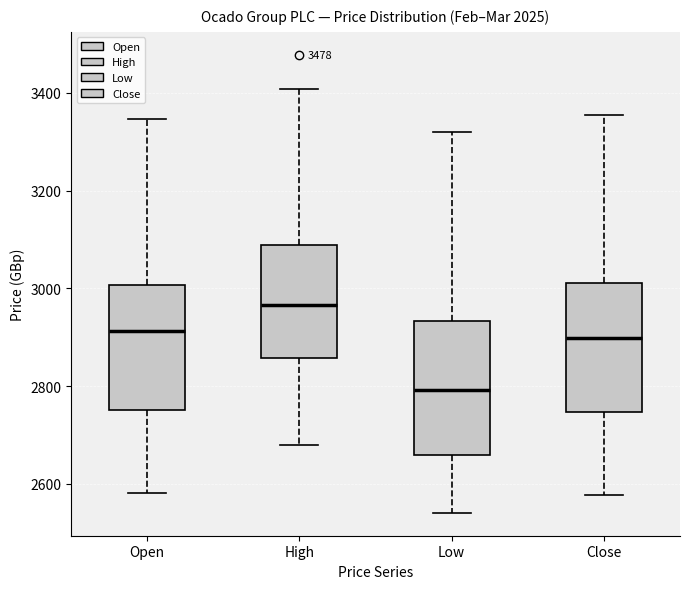

Reading left to right, transcribe this box plot: for each box, give where its median line is, the range the box spans, and where its two whiskers end, as read against the y-axis. The values are not printed on the chart, so give them approximately, as read against the axis.

Open: median 2920, box 2760 to 3000, whiskers 2580 to 3340
High: median 2960, box 2860 to 3080, whiskers 2680 to 3400
Low: median 2800, box 2660 to 2940, whiskers 2540 to 3320
Close: median 2900, box 2740 to 3020, whiskers 2580 to 3360